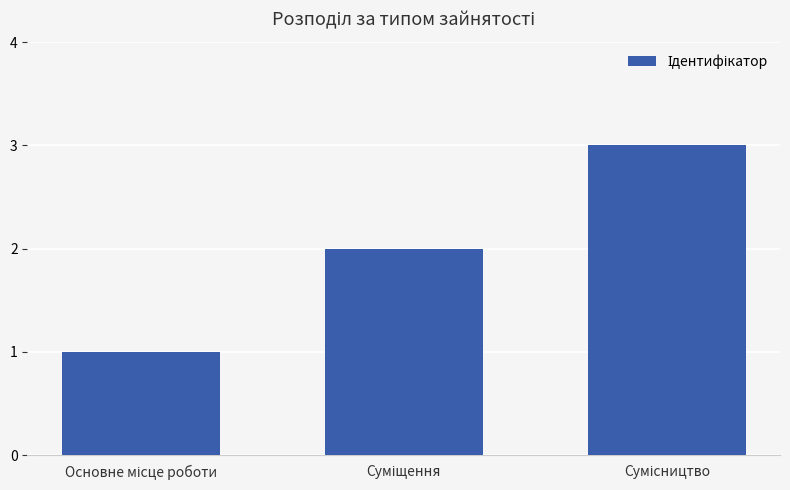

How many categories are shown in the chart?

3